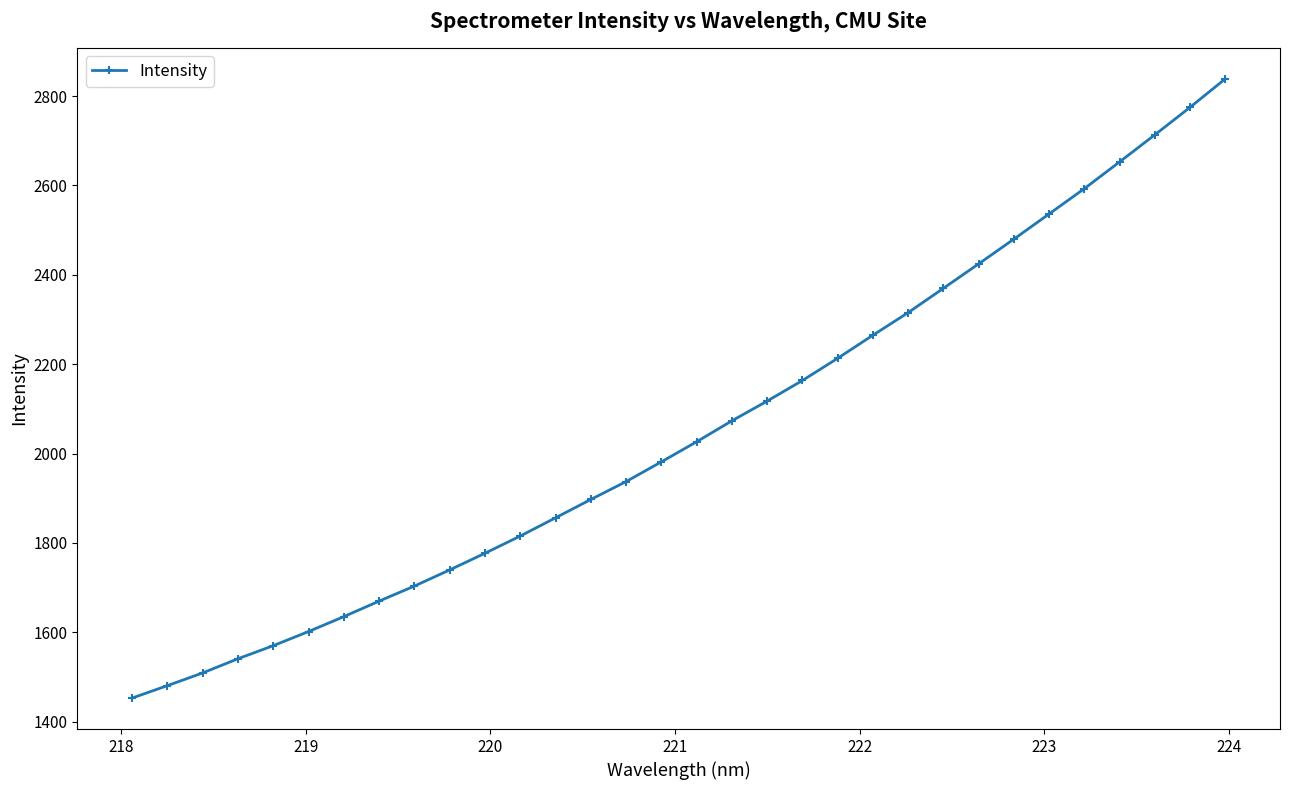

What is the difference between the maximum and minimum values?

1386.1